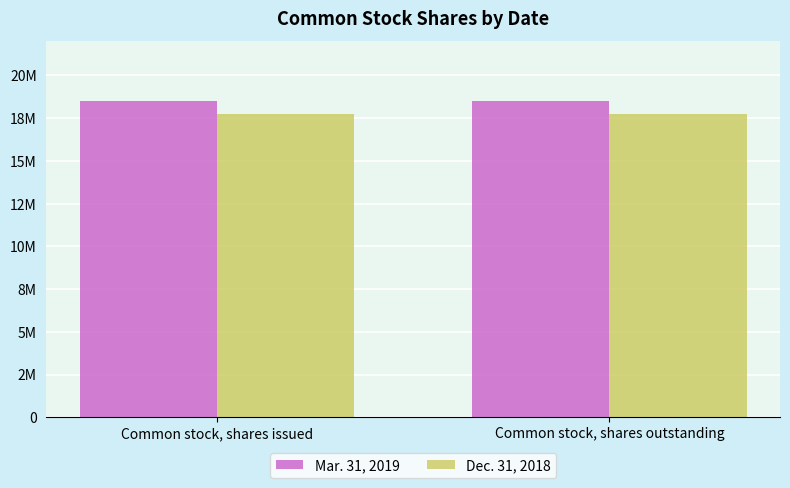

Rank the series at Common stock, shares issued from highest to lowest value.

Mar. 31, 2019, Dec. 31, 2018